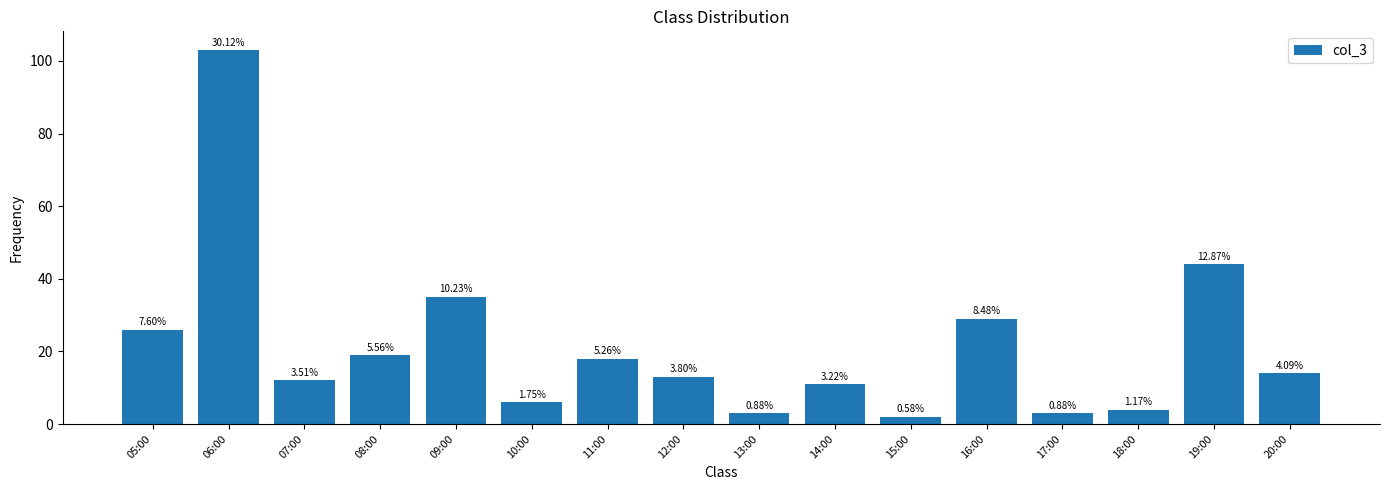

What is the change in value from 09:00 to 14:00?

-24